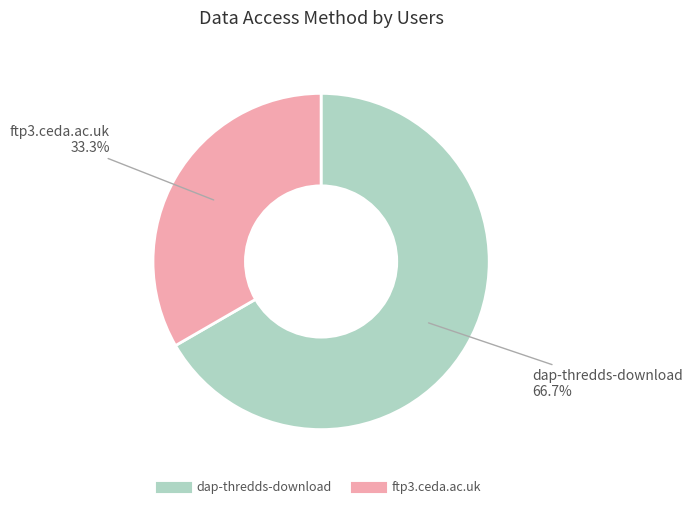

Count the number of slices in the pie.

2